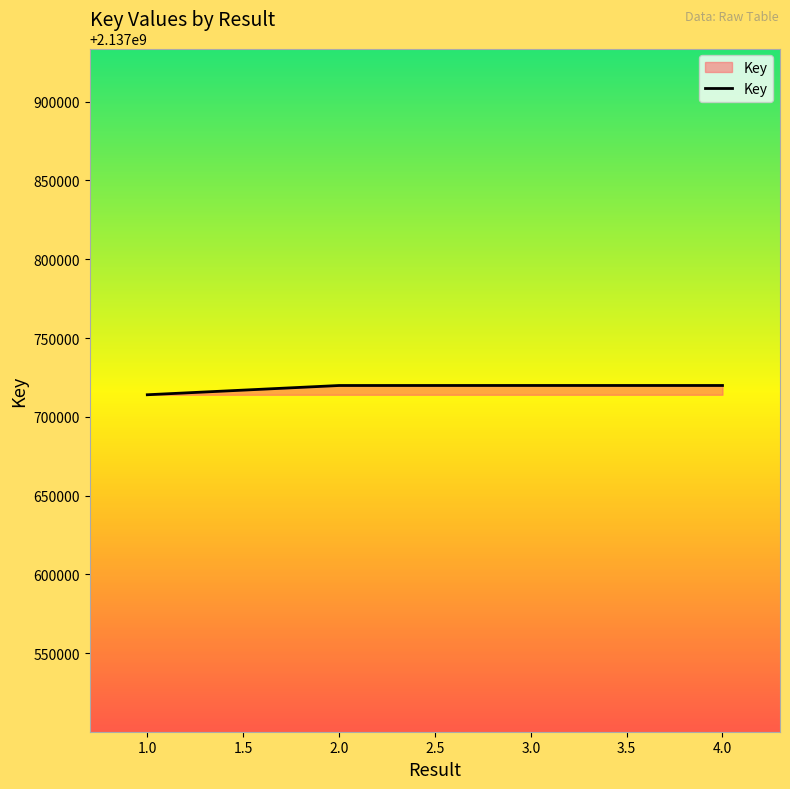

What is the approximate value at 1.0?

2137714029